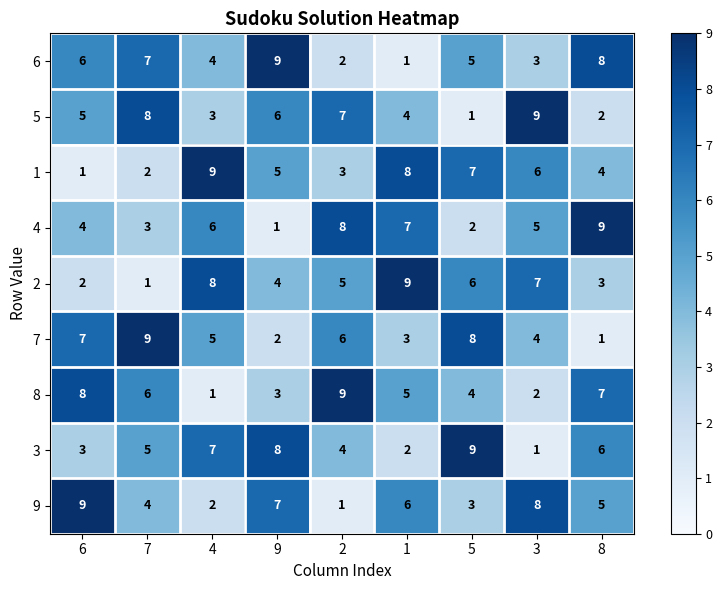

At how many categories does at least one series exceed 3?

9